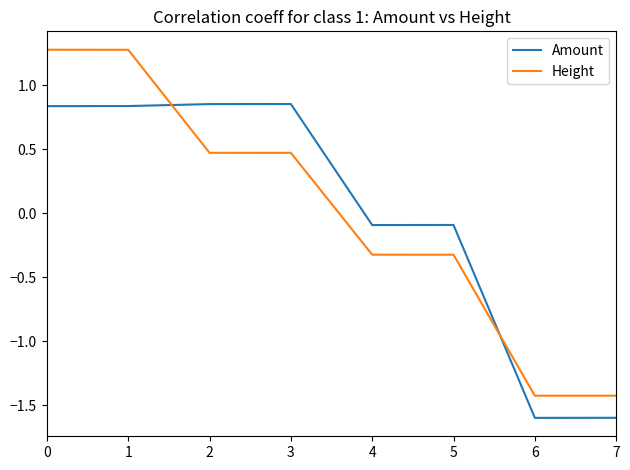

Between which two adjacent categories do Height and Amount first intersect?

1 and 2